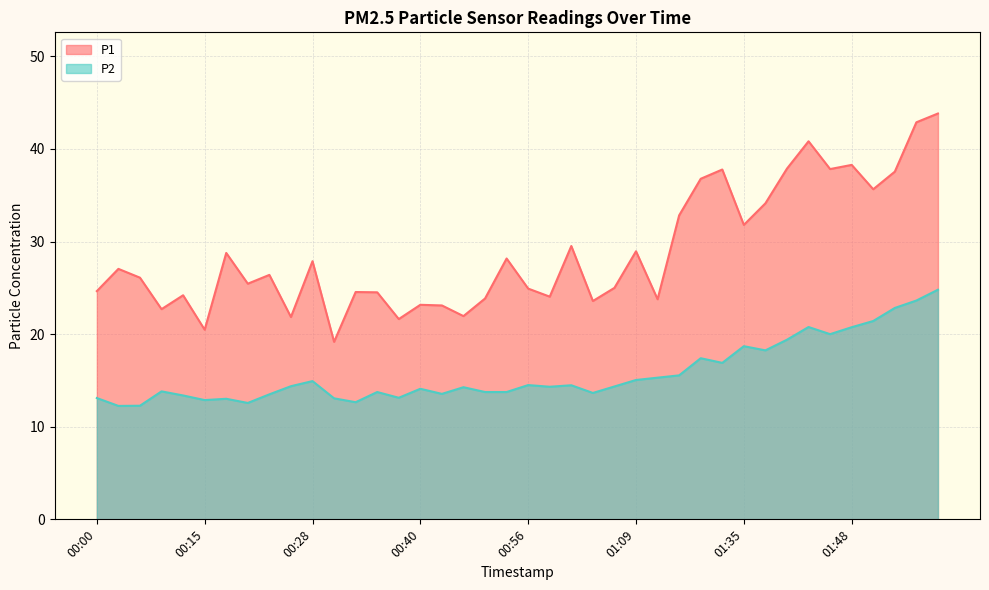

What is the value of the P2 point at the 14th from the left?

13.8